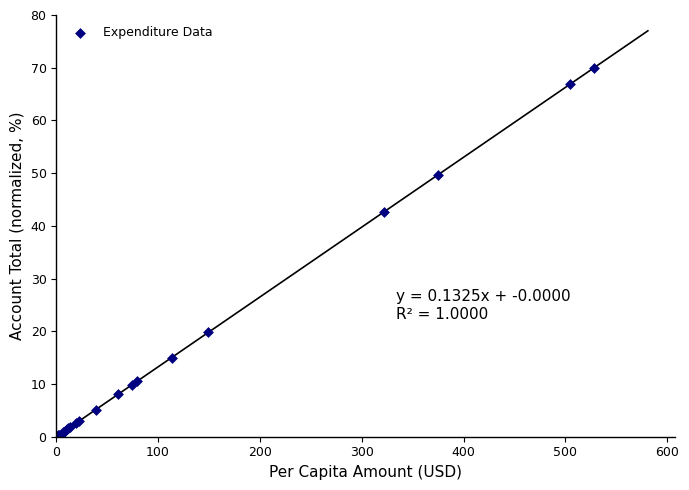

What Y value in the scatter plot is closest to 35?

42.7